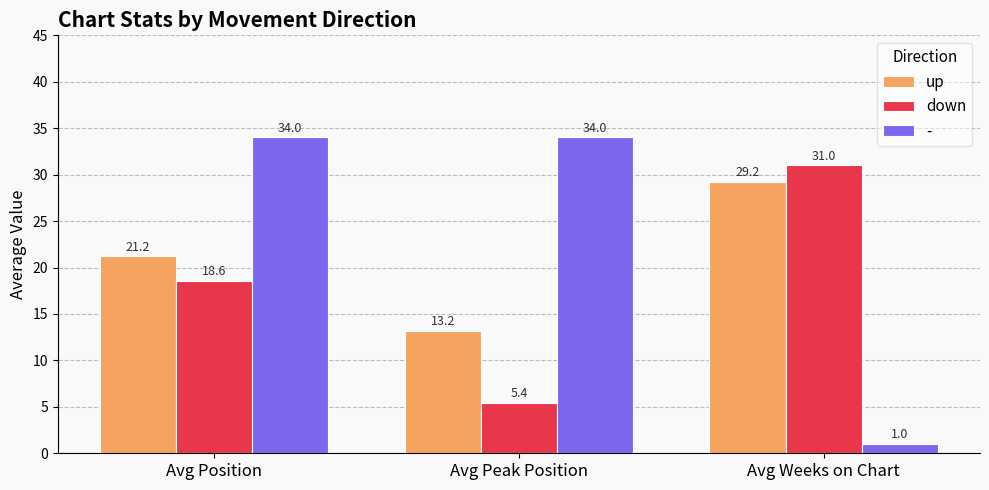

What is the label of the 3rd bar from the left?

Avg Weeks on Chart